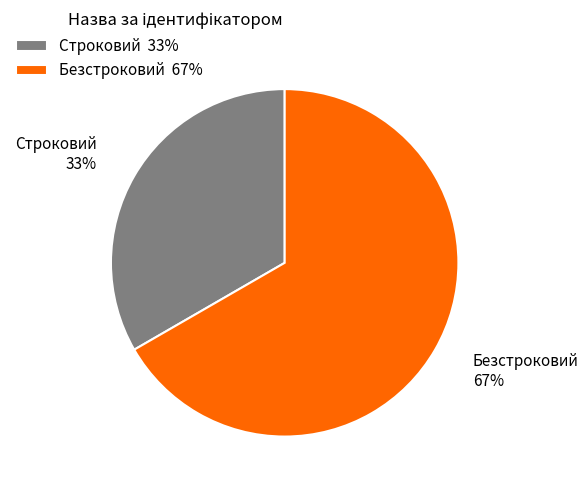

Count the number of slices in the pie.

2